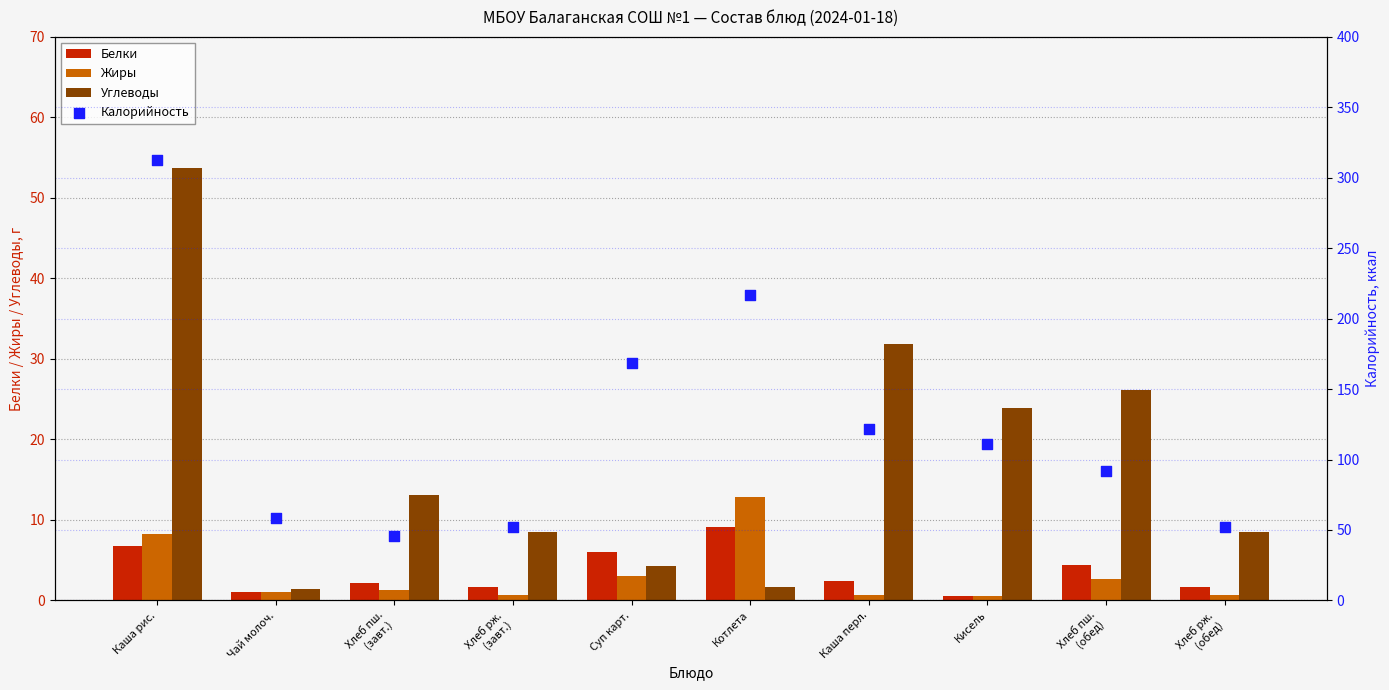

Which series has the widest spread of Y values?

Калорийность